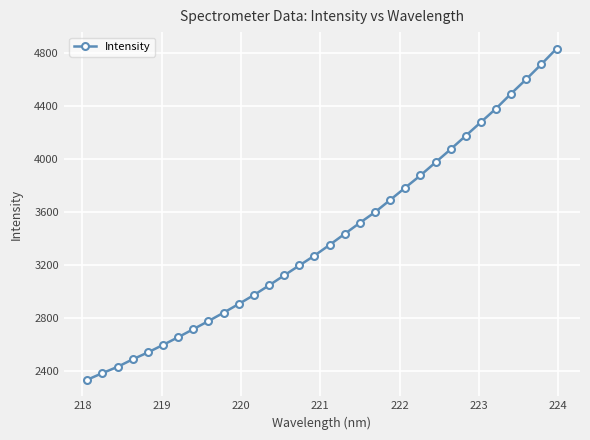

What is the value of the 20th point from the left?

3598.4